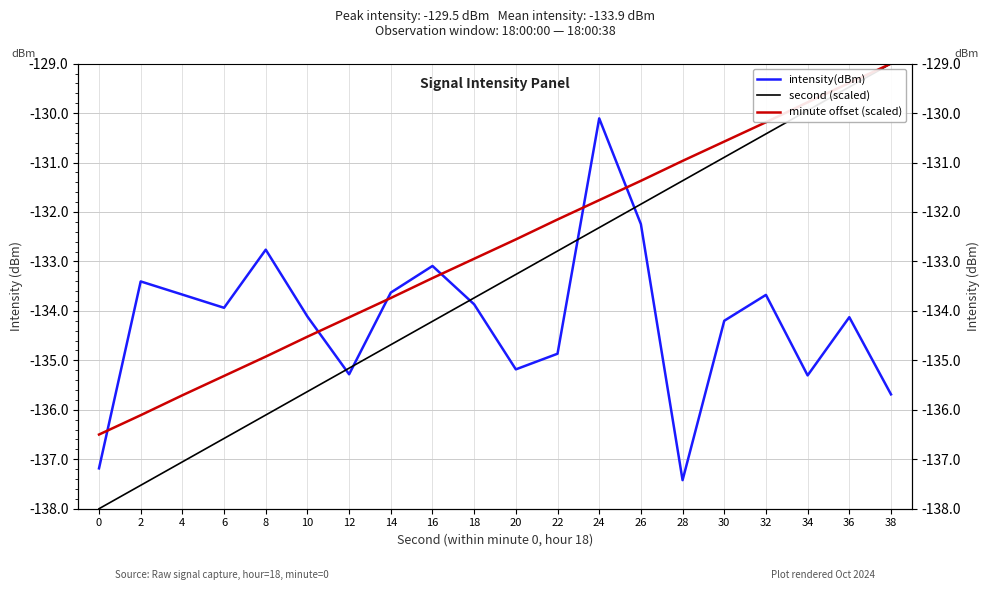

What is the difference between the highest and lowest values at 20?

2.6